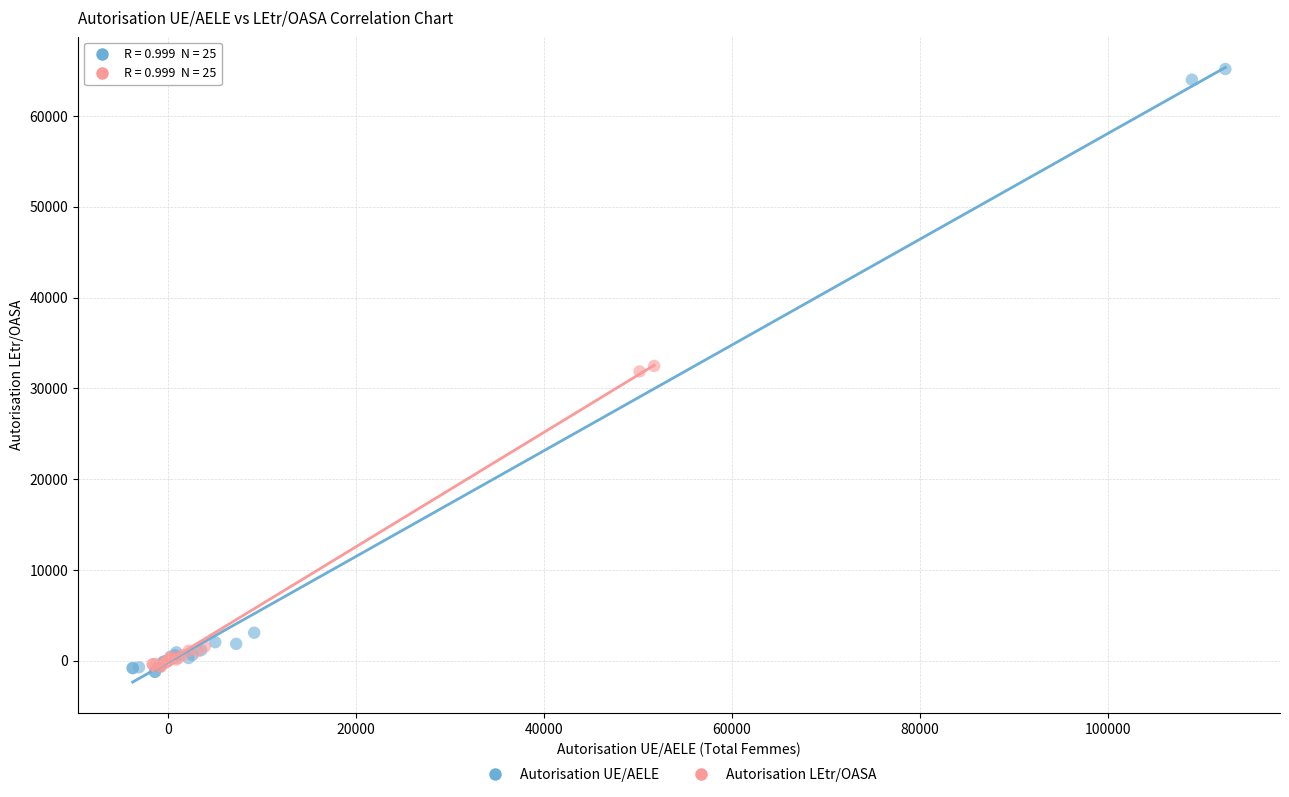

Which series has the widest spread of Y values?

Autorisation UE/AELE